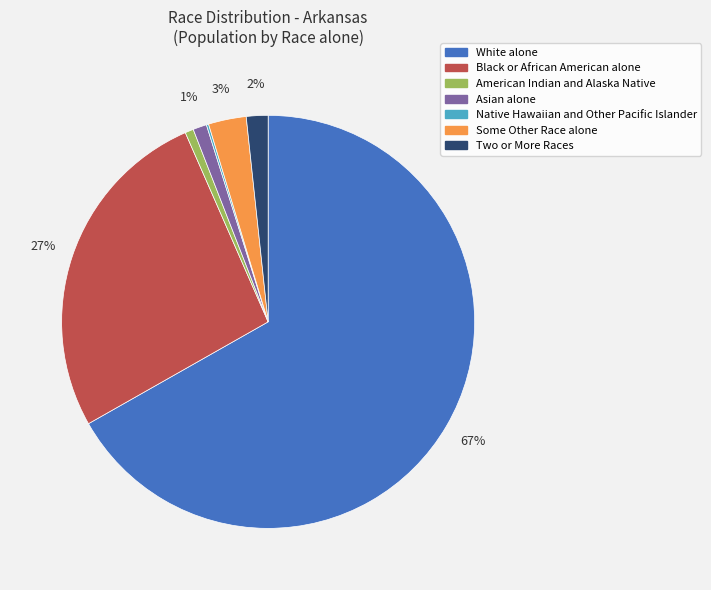

Between Asian alone and Some Other Race alone, which is larger?

Some Other Race alone